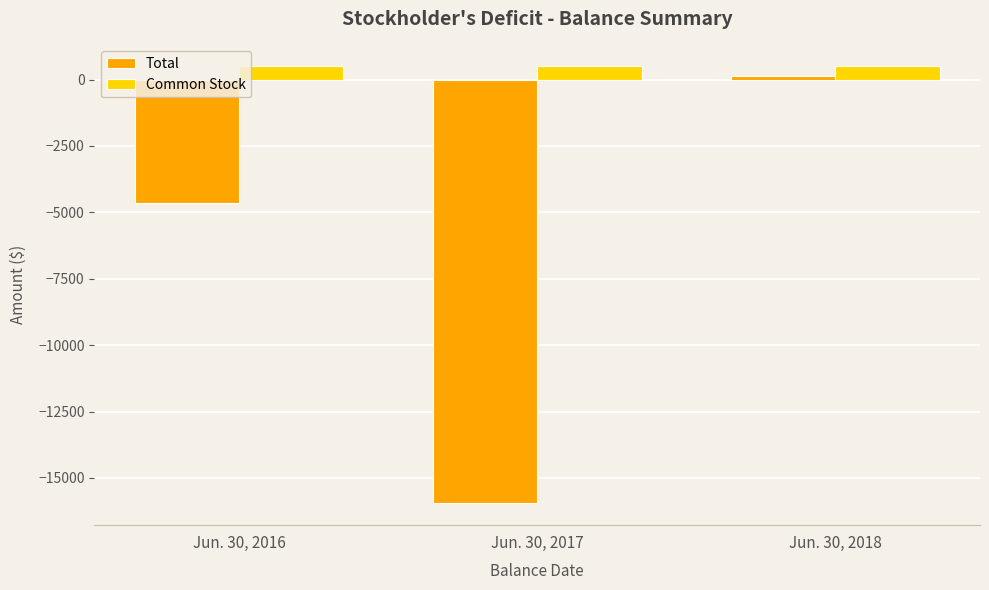

What is the maximum value for Common Stock?

500